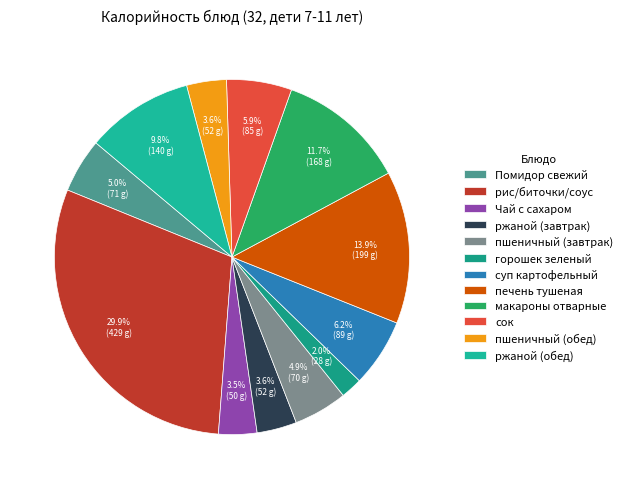

To the nearest percent, what is the combined percentage of суп картофельный and рис/биточки/соус?

36%